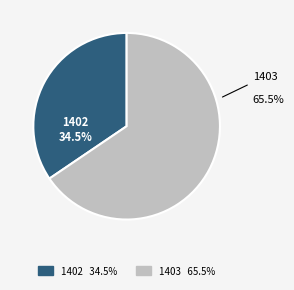

How many slices are in this pie chart?

2